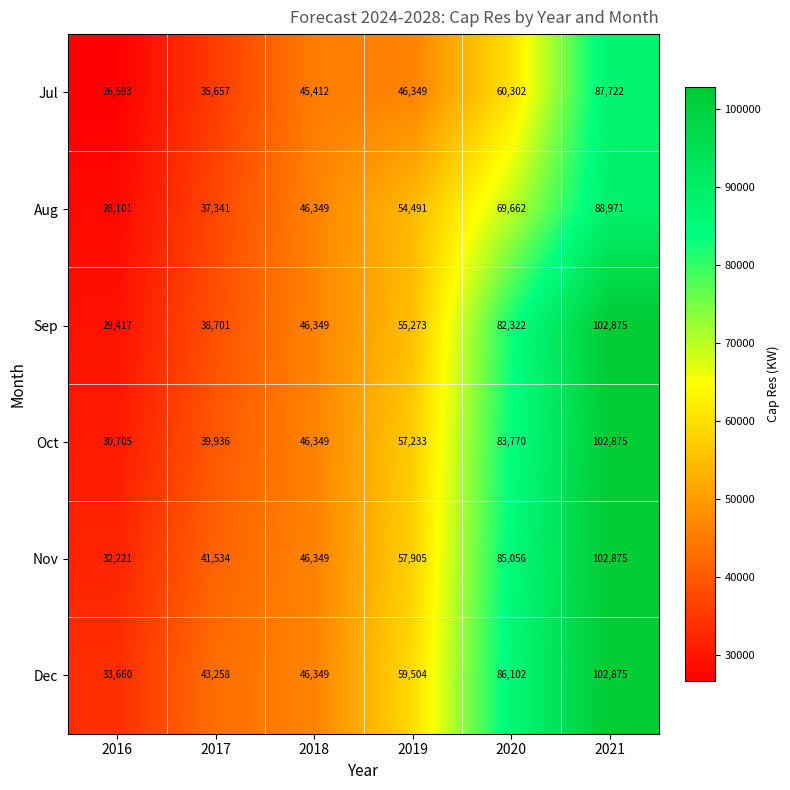

Read the Jul value at 2017.

35657